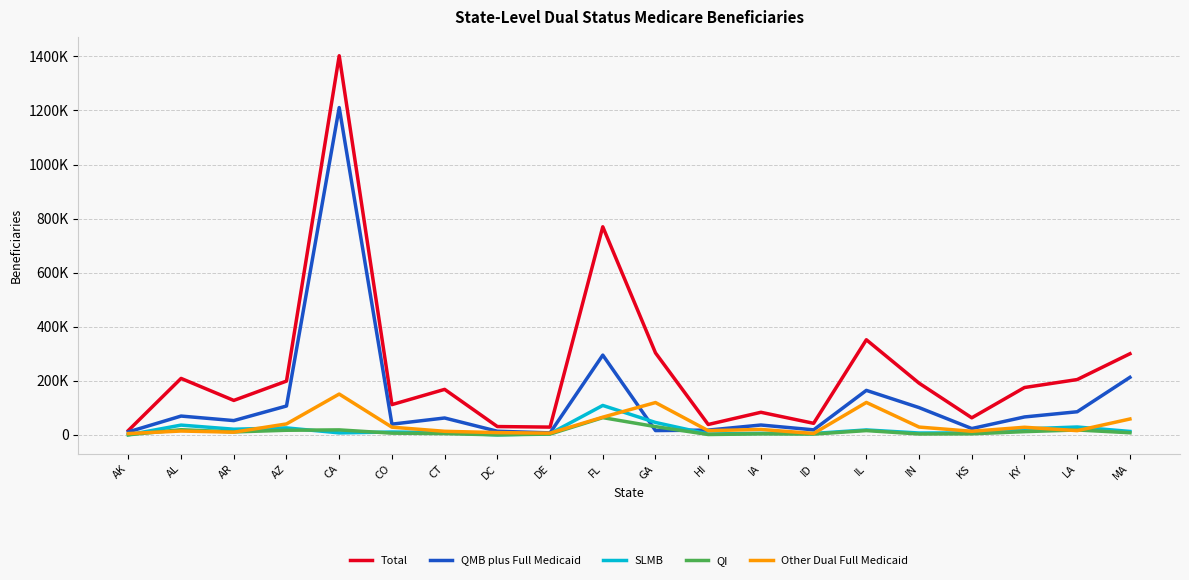

What is the approximate value of SLMB at FL, to the nearest 100?

108800